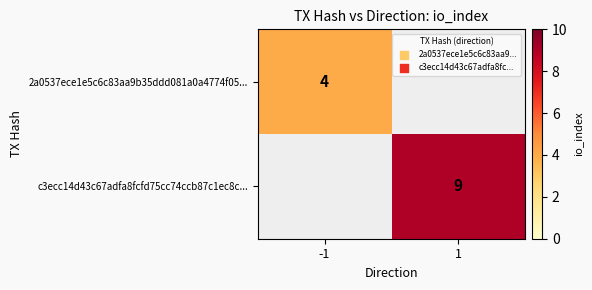

Which category has the lowest value across all series?

1